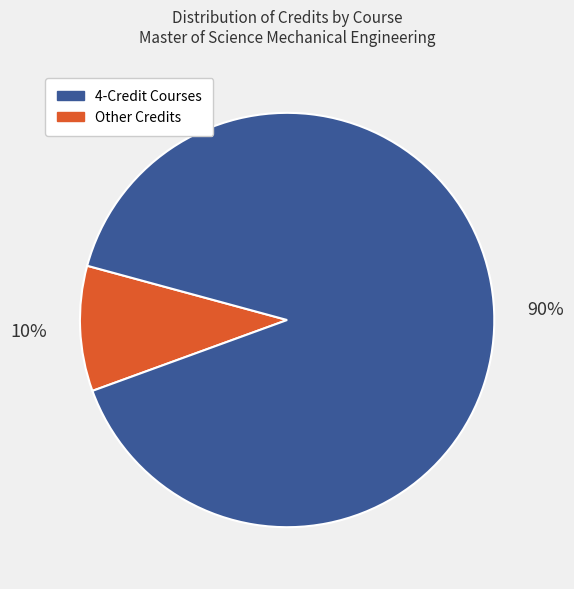

Is there any slice that represents more than half of the pie?

Yes